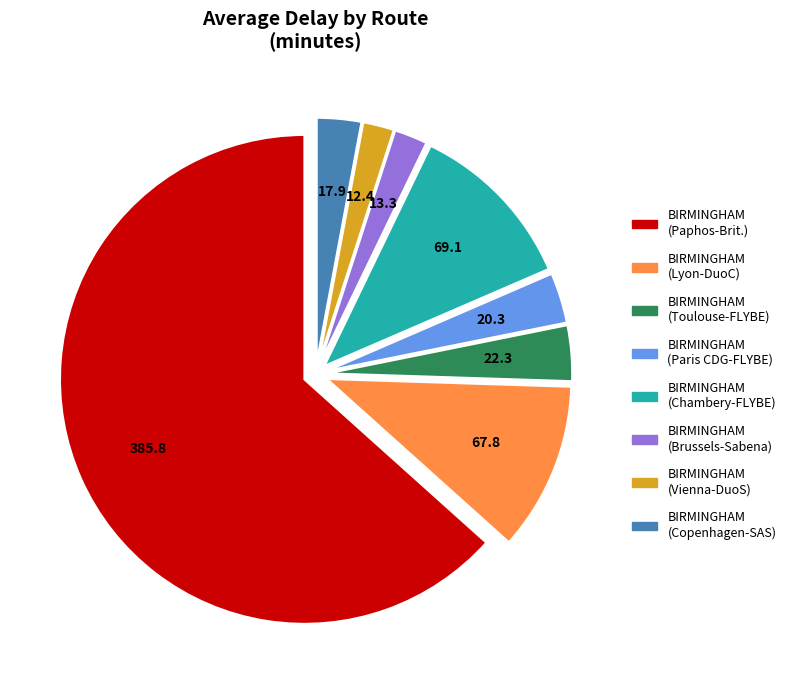

Which slice is the largest?

BIRMINGHAM